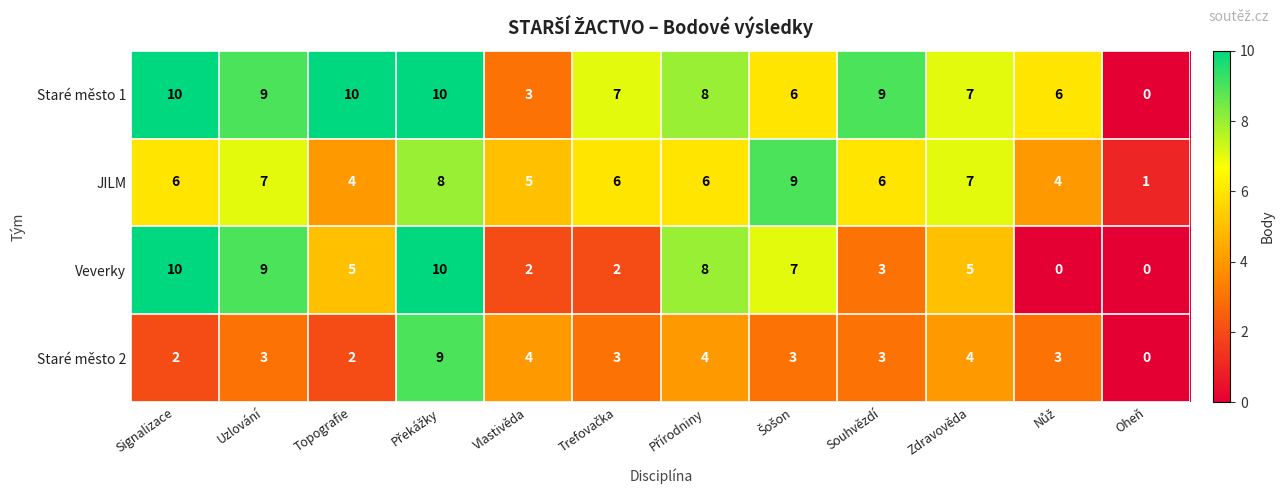

How many values in Veverky are above zero?

10